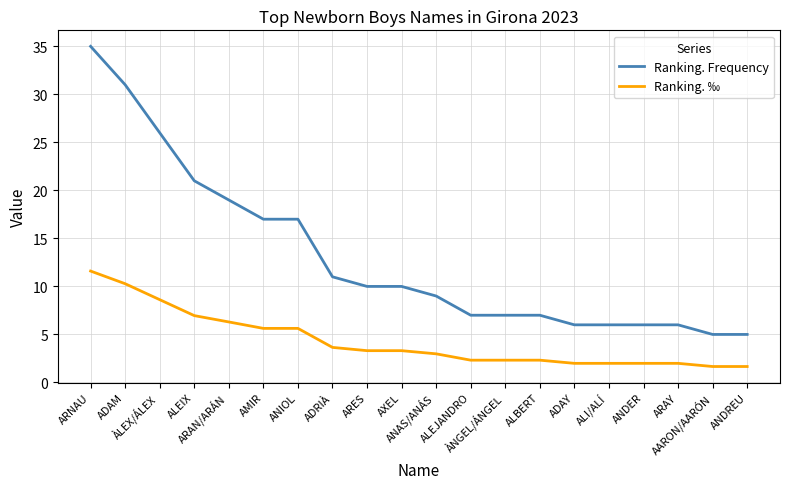

What is the lowest value of the Ranking. Frequency series?

5.0